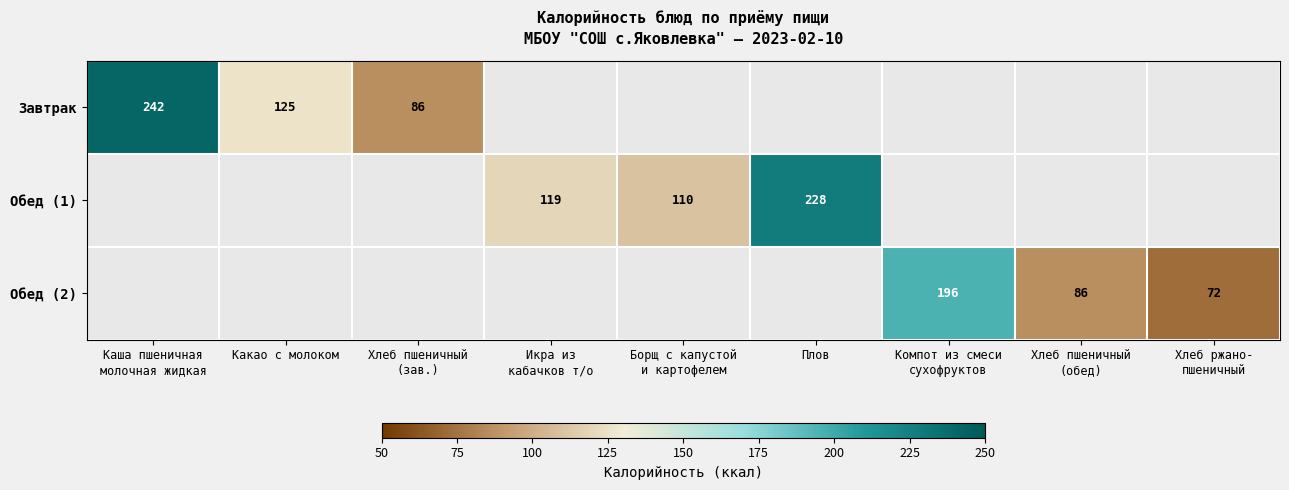

True or false: Обед (1) has a value of 157 at Плов.

False